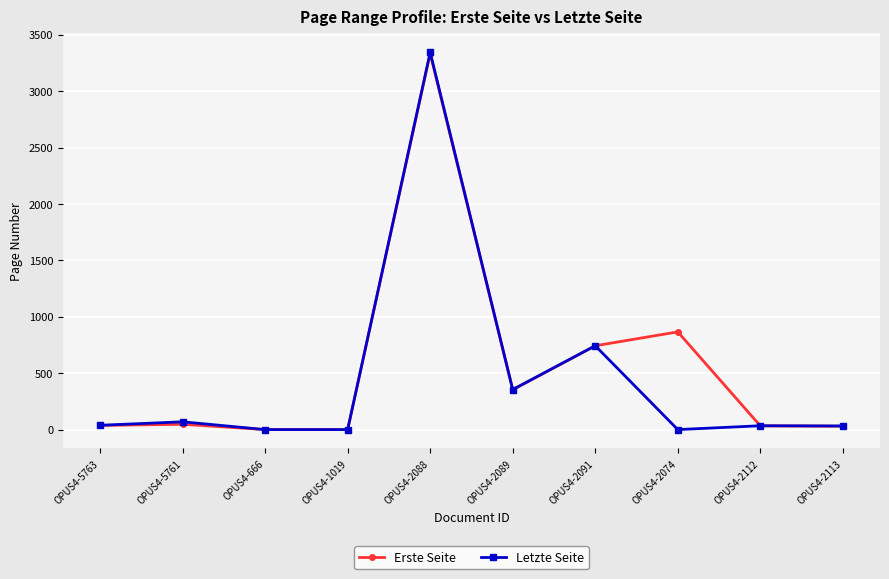

Which series changed the most between OPUS4-5763 and OPUS4-666?

Letzte Seite